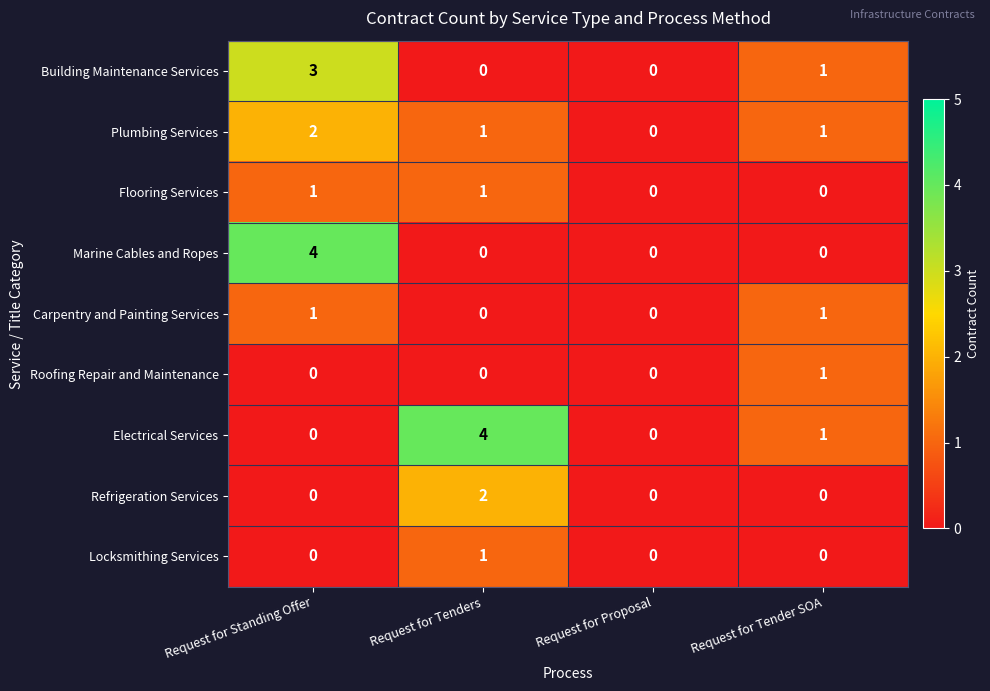

The value of Refrigeration Services at Request for Standing Offer is 0. True or false?

True